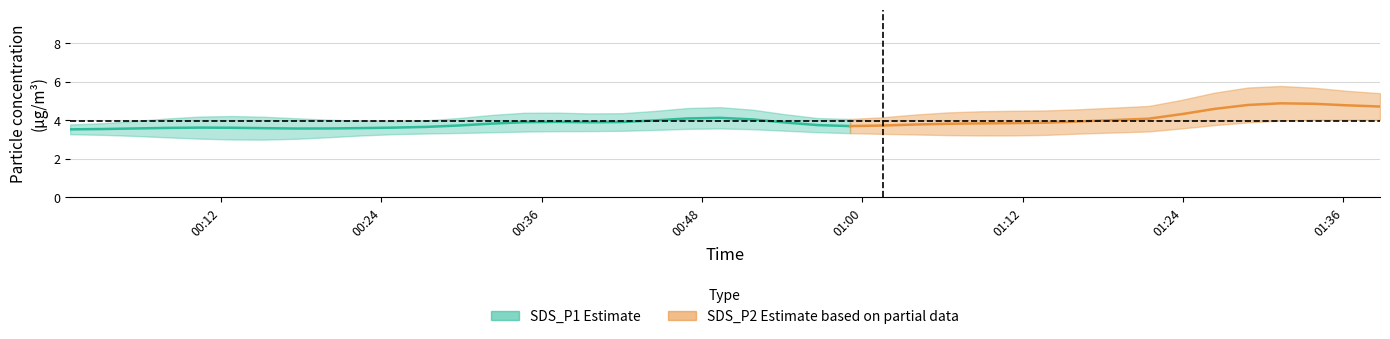

At how many categories does at least one series exceed 3?

40